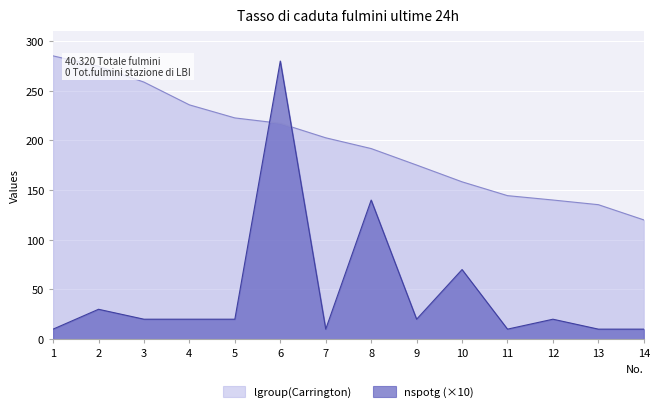

How many data points in nspotg are above 20?

4